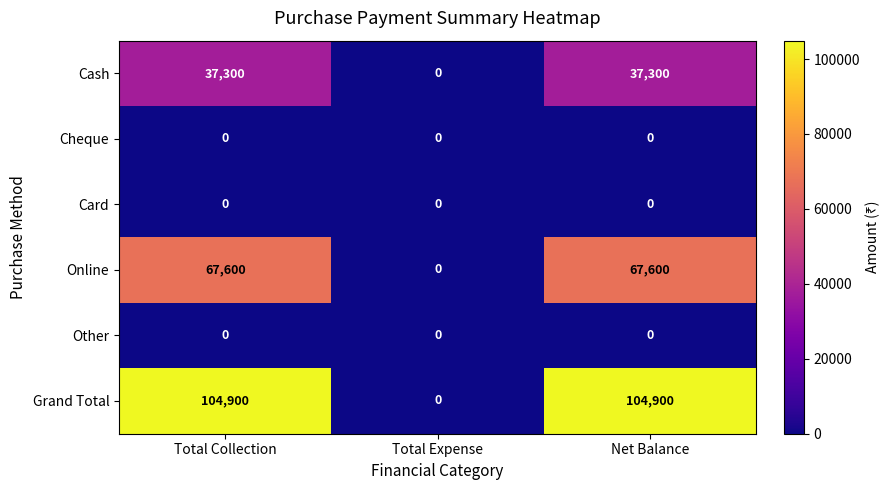

What is the greatest value displayed?

104900